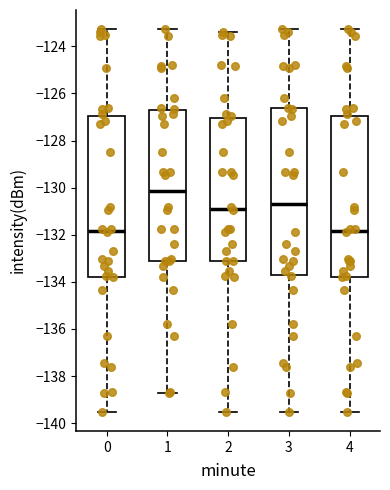

Reading left to right, transcribe this box plot: for each box, give where its median line is, the range the box spans, and where its two whiskers end, as read against the y-axis. The values are not printed on the chart, so give them approximately, as read against the axis.

0: median -131.8, box -133.8 to -127.0, whiskers -139.6 to -123.2
1: median -130.2, box -133.2 to -126.8, whiskers -138.8 to -123.2
2: median -131.0, box -133.2 to -127.0, whiskers -139.6 to -123.4
3: median -130.6, box -133.8 to -126.6, whiskers -139.6 to -123.2
4: median -131.8, box -133.8 to -127.0, whiskers -139.6 to -123.2